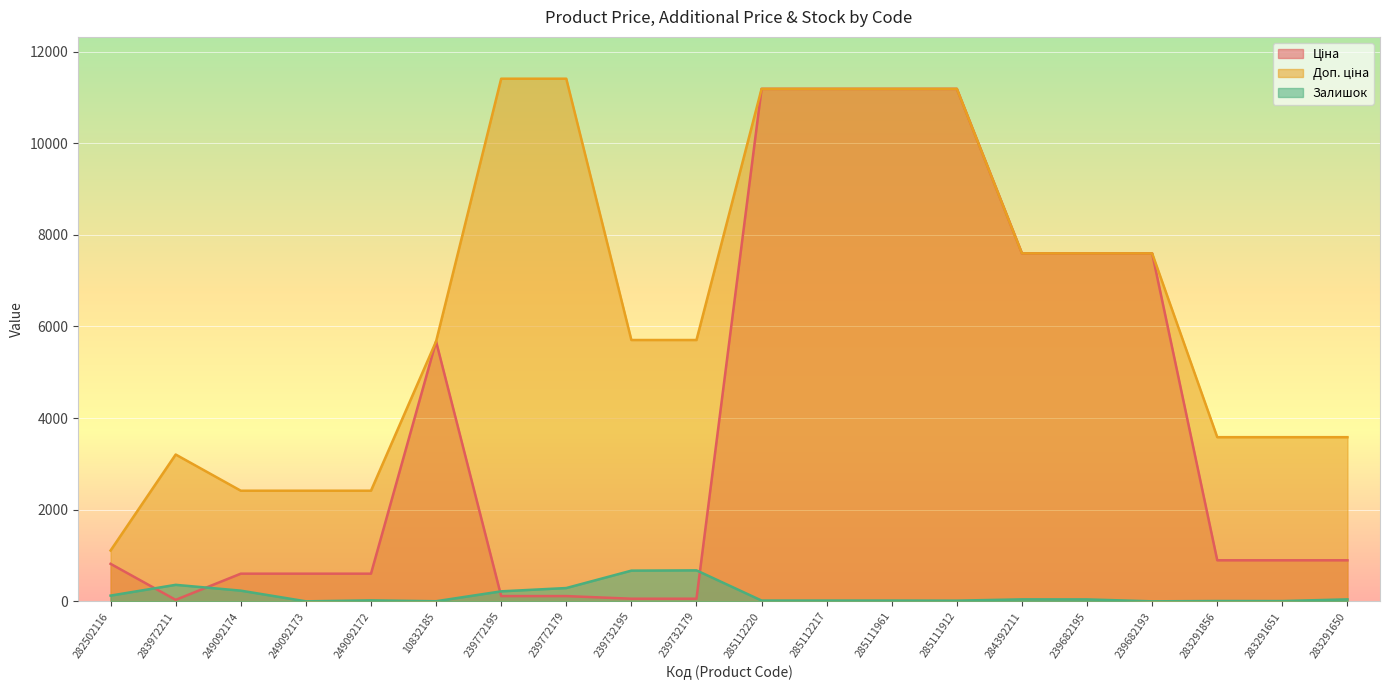

How many values in the Доп. ціна series are below 5705?

9